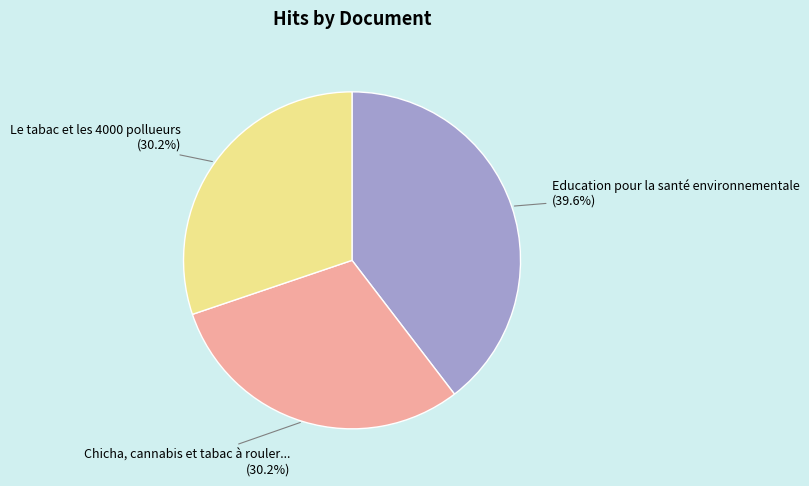

Which category has the biggest portion of the pie?

Education pour la santé environnementale